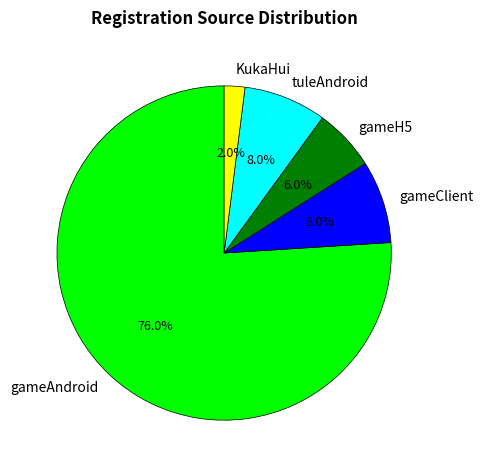

To the nearest percent, what is the difference between the largest and smallest slice percentages?

74%